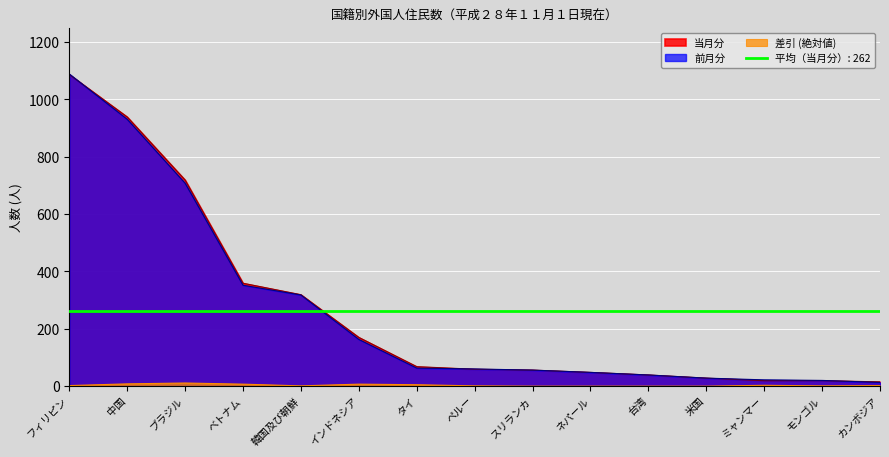

What is the highest value of the 当月分 series?

1087